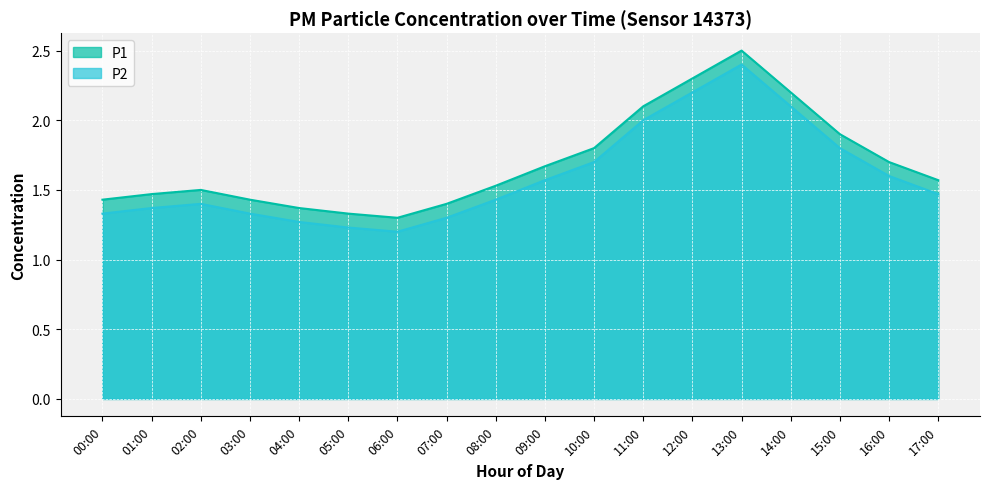

At which label is P2 closest to 1?

06:00